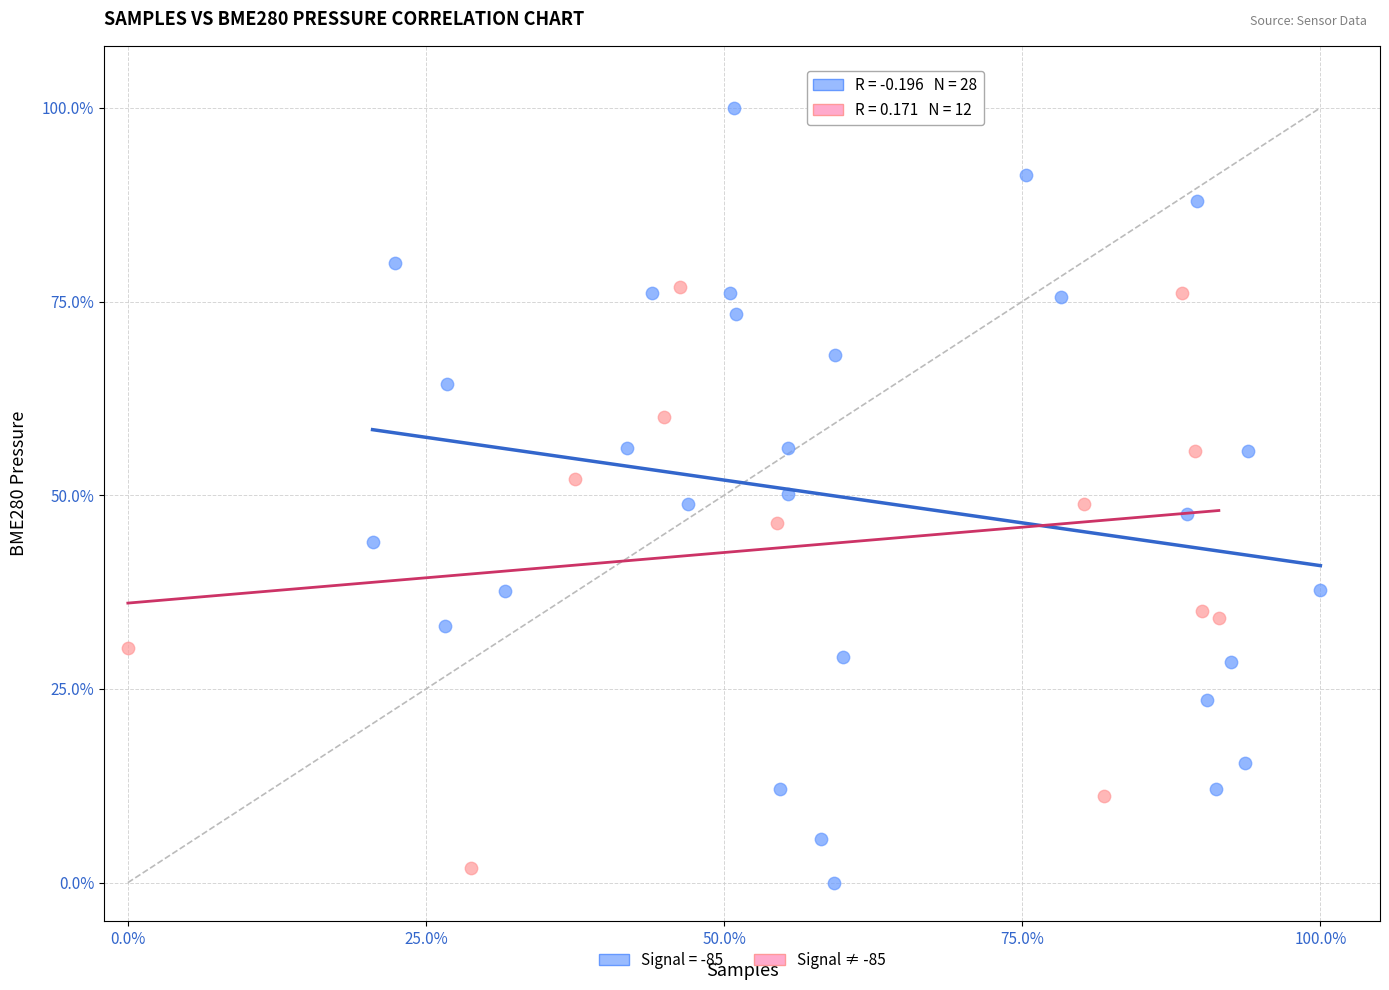

Which series has the largest Y range (max minus min)?

Signal = -85